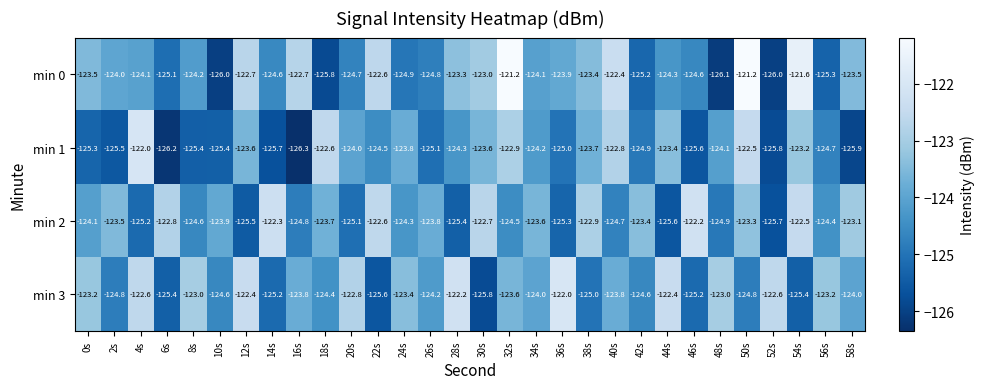

The min 1 series shows -122.9 at 32s. True or false?

True